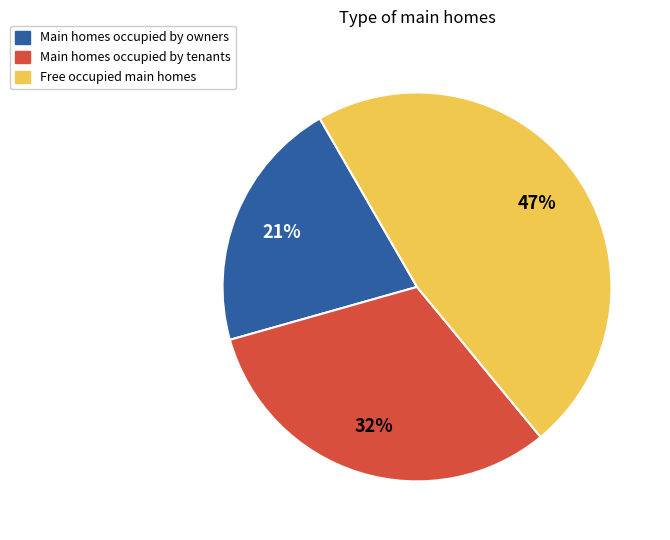

To the nearest percent, what is the difference between the largest and smallest slice percentages?

26%